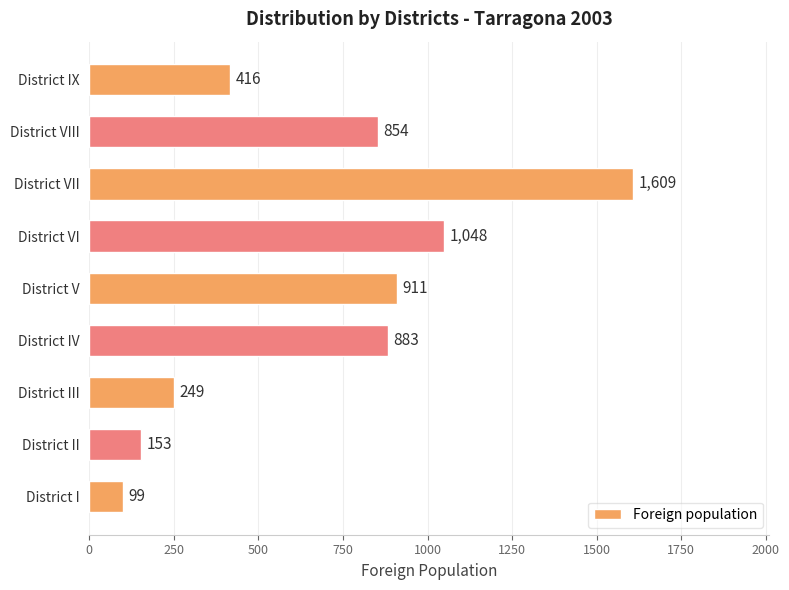

What value does the data have at District VIII, to the nearest 100?

900